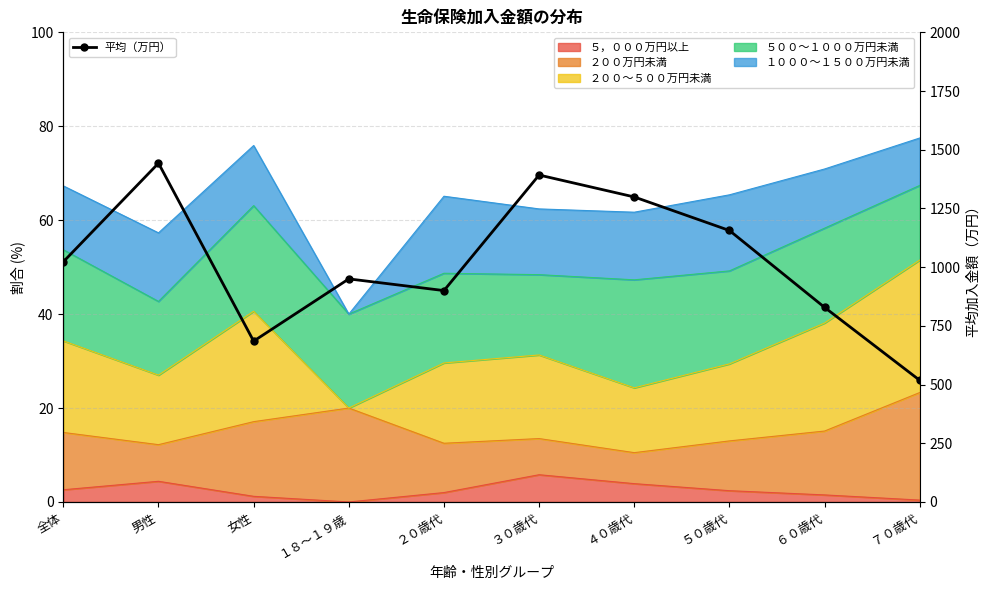

Is it true that the value at １８～１９歳 is 544.8?

False